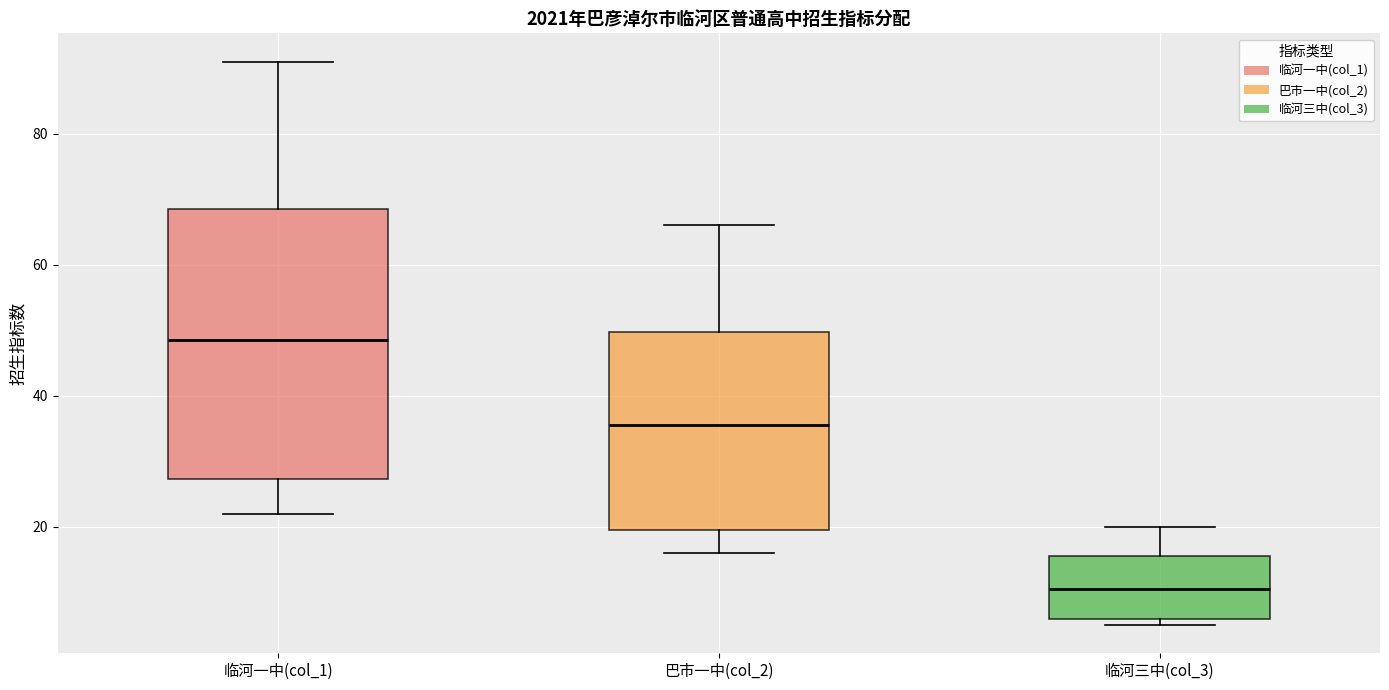

Reading left to right, transcribe this box plot: for each box, give where its median line is, the range the box spans, and where its two whiskers end, as read against the y-axis. The values are not printed on the chart, so give them approximately, as read against the axis.

临河一中(col_1): median 48, box 28 to 68, whiskers 22 to 92
巴市一中(col_2): median 36, box 20 to 50, whiskers 16 to 66
临河三中(col_3): median 10, box 6 to 16, whiskers 6 (just below the box's lower edge) to 20